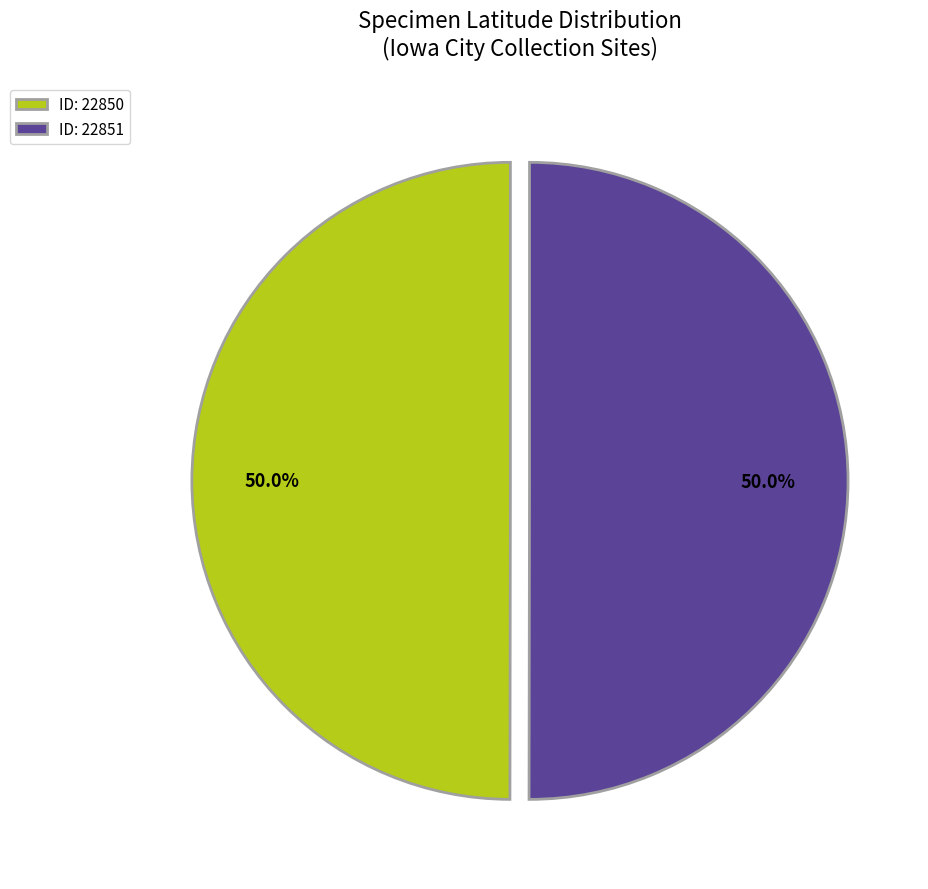

What is the total percentage of ID: 22851 and ID: 22850?

100.0%